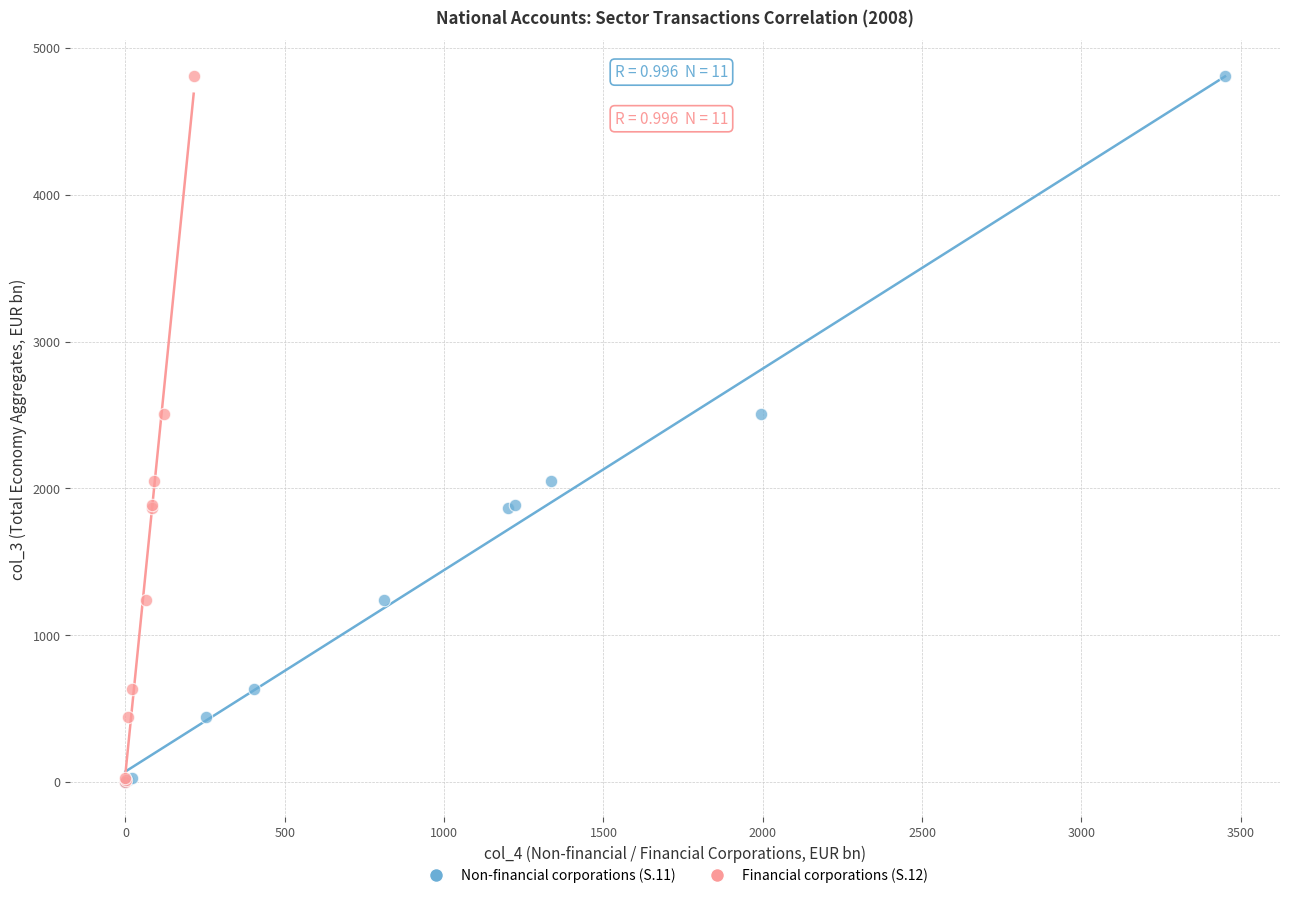

What are all the series names shown in the legend?

Non-financial corporations (S.11), Financial corporations (S.12)